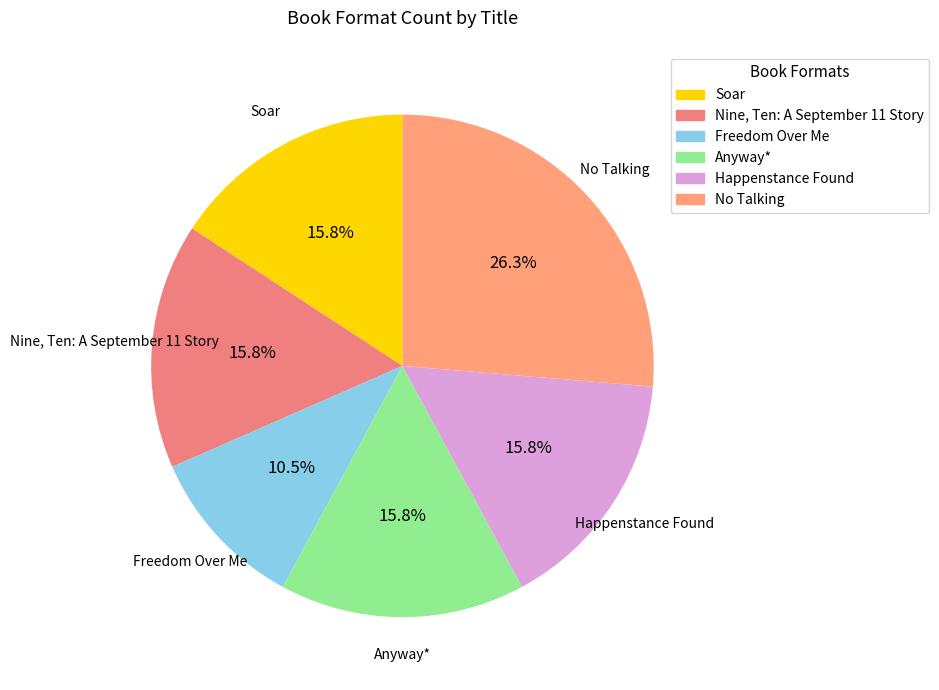

Does No Talking account for over 50% of the chart?

No